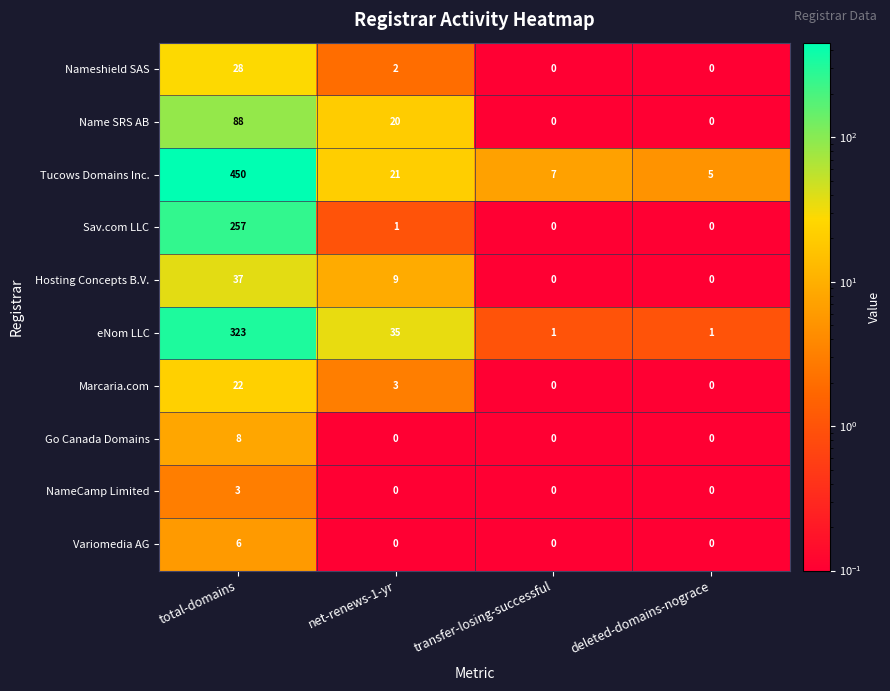

At which label does Tucows Domains Inc. reach its minimum?

deleted-domains-nograce